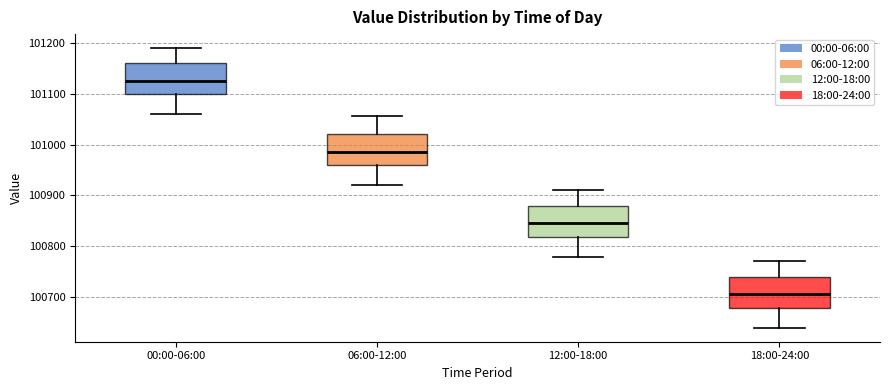

Reading left to right, read every box against the y-axis: the position of its median line, the range the box covers, and the ends of its whiskers. The values are not printed on the chart, so give them approximately, as read against the axis.

00:00-06:00: median 101130, box 101100 to 101160, whiskers 101060 to 101190
06:00-12:00: median 100990, box 100960 to 101020, whiskers 100920 to 101060
12:00-18:00: median 100850, box 100820 to 100880, whiskers 100780 to 100910
18:00-24:00: median 100710, box 100680 to 100740, whiskers 100640 to 100770